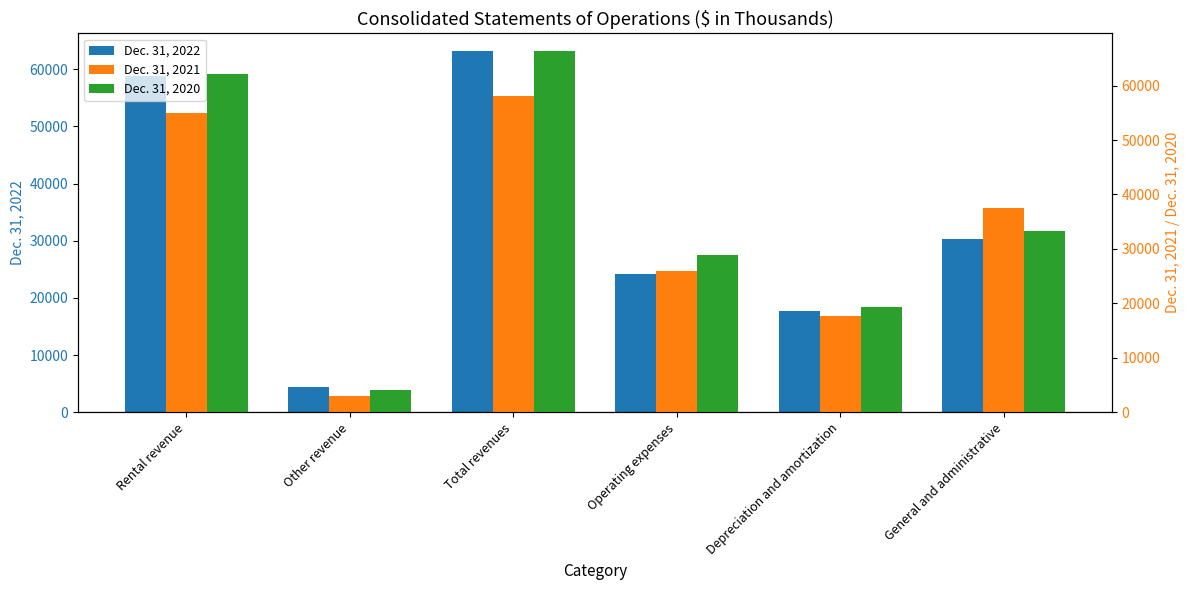

Is it true that Dec. 31, 2020 equals 28858 at Operating expenses?

True